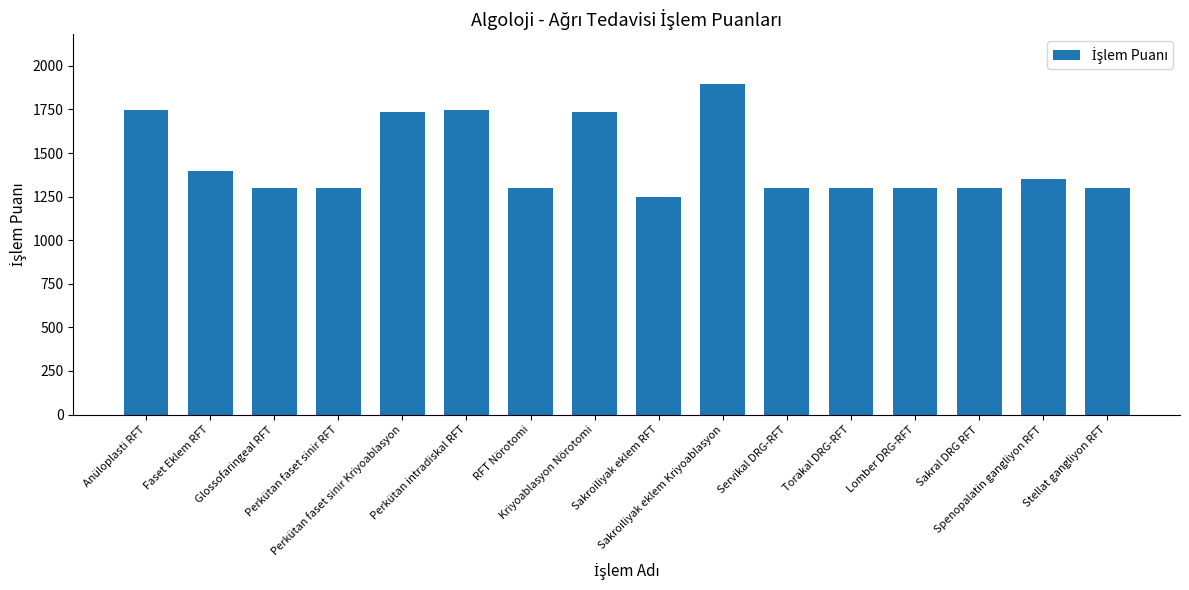

What position from the left is Perkütan faset sinir RFT?

4